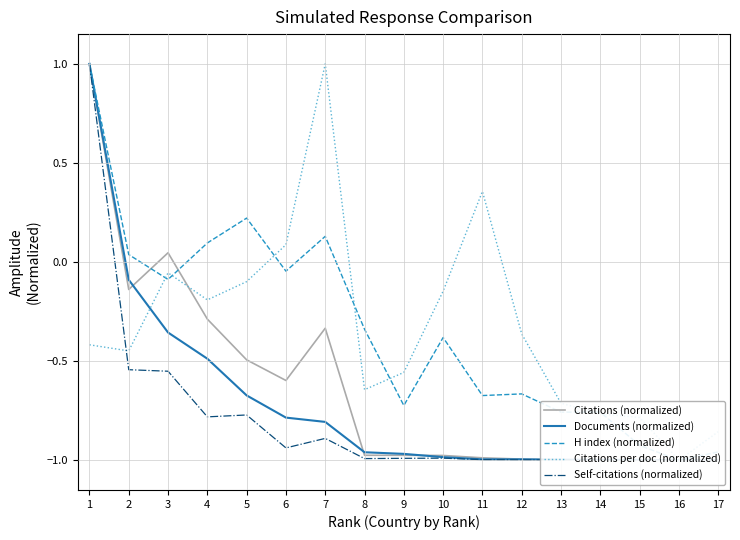

At which label does H index (normalized) reach its peak?

1